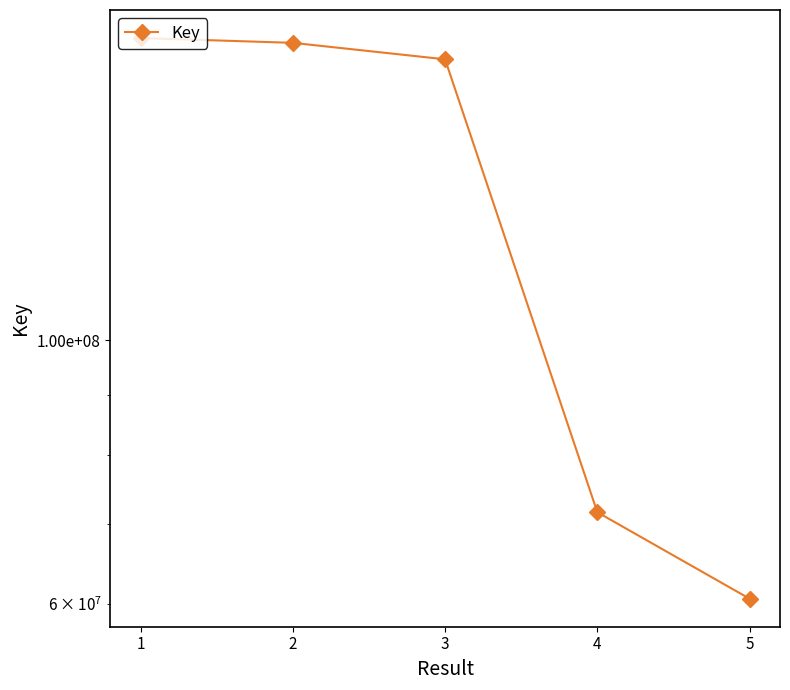

What value does the data have at 2, to the nearest 10?

178025210